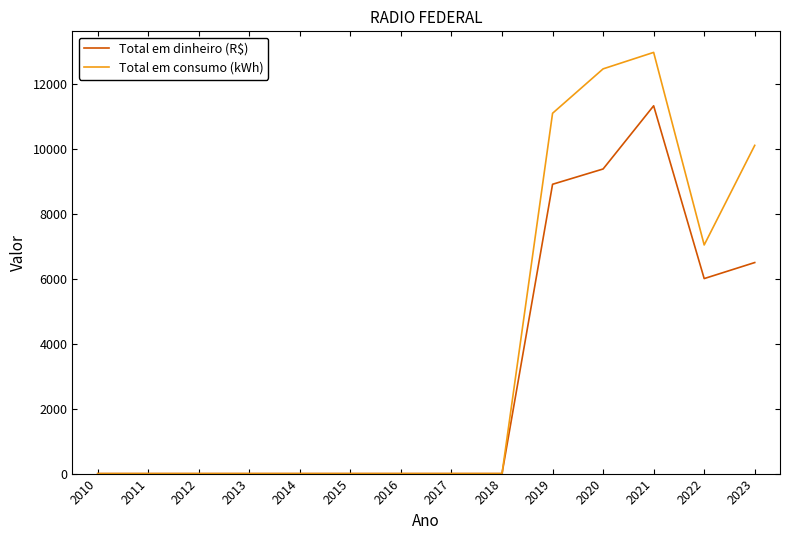

What is the difference between the maximum and minimum values in the Total em consumo (kWh) series?

12966.0